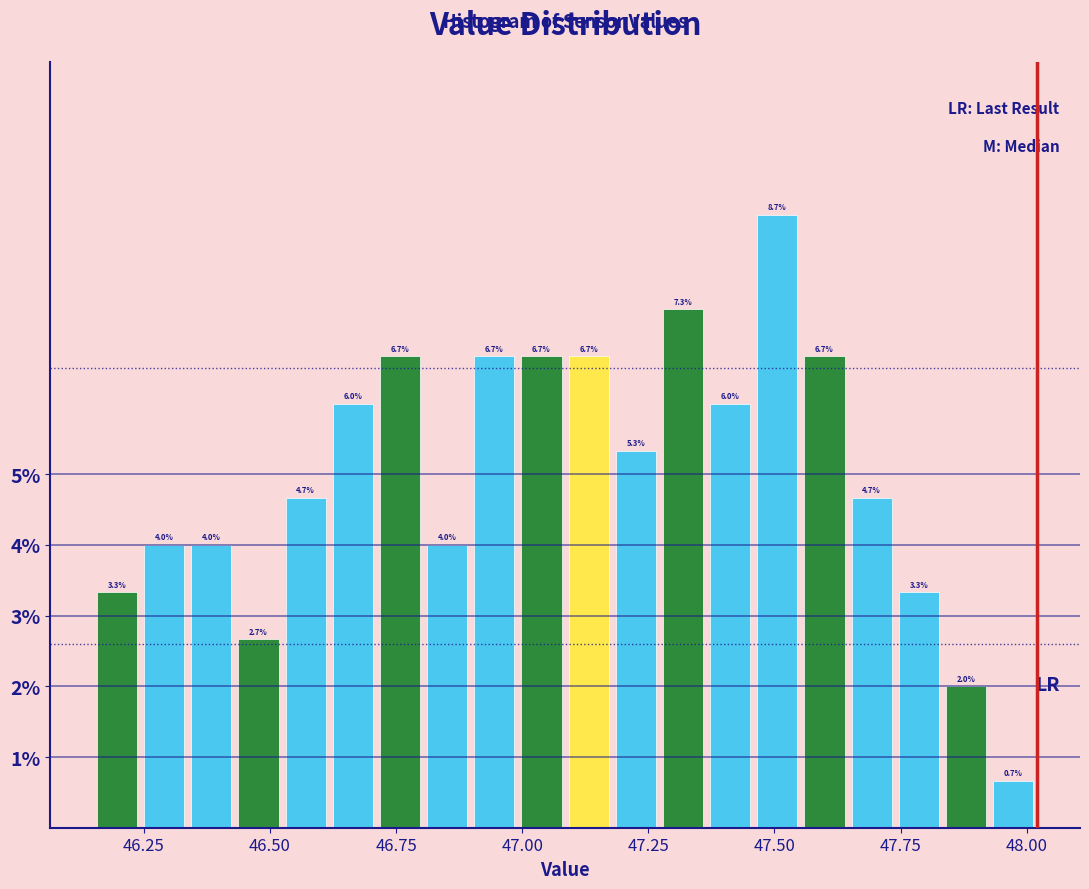

Around what value on the x-axis is the tallest bar? Give the approximate position of its centre, as read against the axis.

47.50